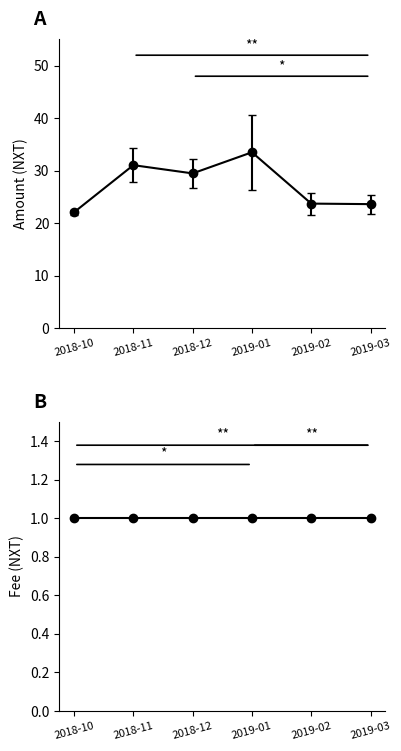

The chart shows a value of 12.8 at 2018-12. True or false?

False